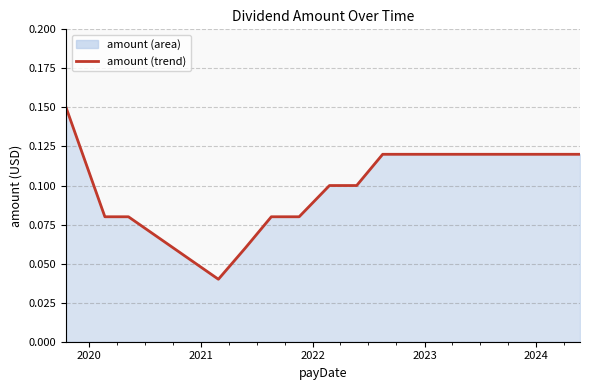

Reading left to right, transcribe all the data shown in this chart.

0.1	0.1	0.1	0.0	0.1	0.1	0.1	0.1	0.1	0.1	0.1	0.1	0.1	0.1	0.1	0.1	0.1